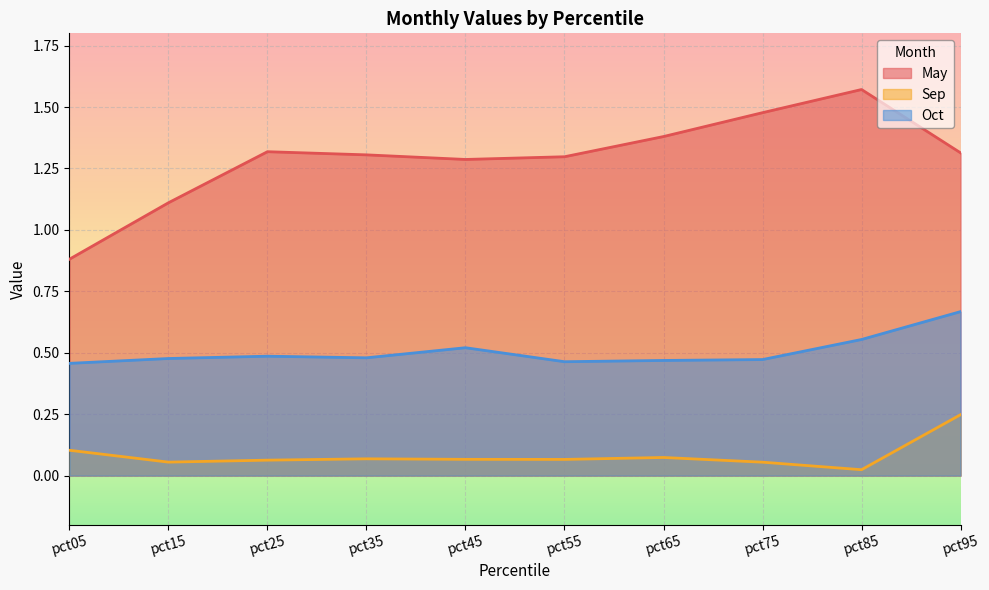

Rank the series by their average value, from highest to lowest.

May, Oct, Sep